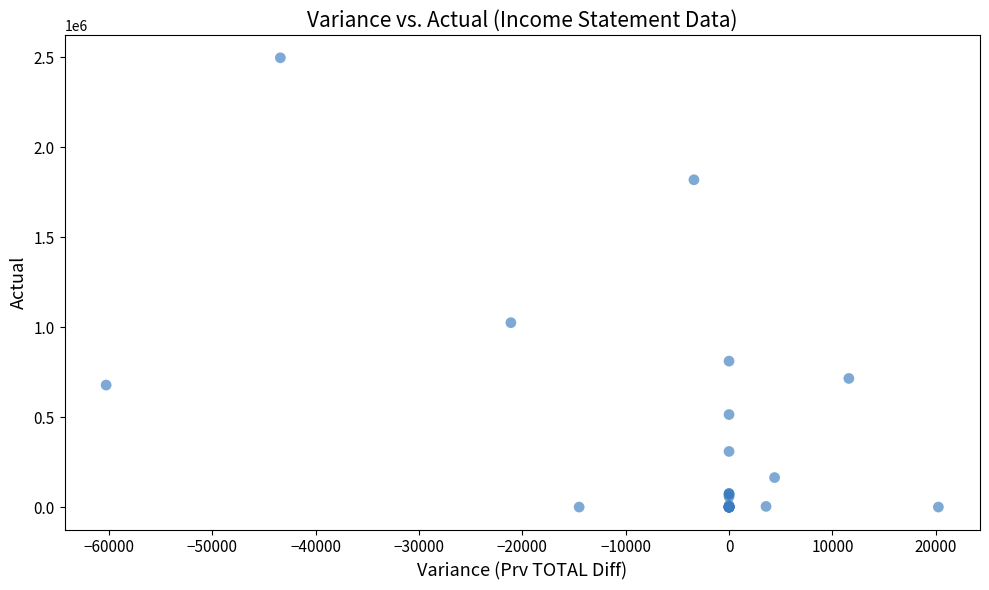

What Y value in the scatter plot is closest to 1248471?

1024773.0